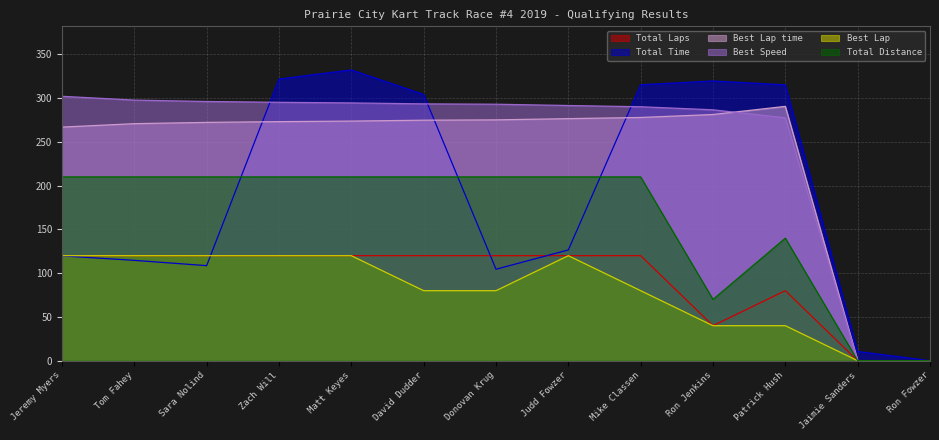

True or false: Best Speed has a value of 73.1 at Sara Nolind.

False